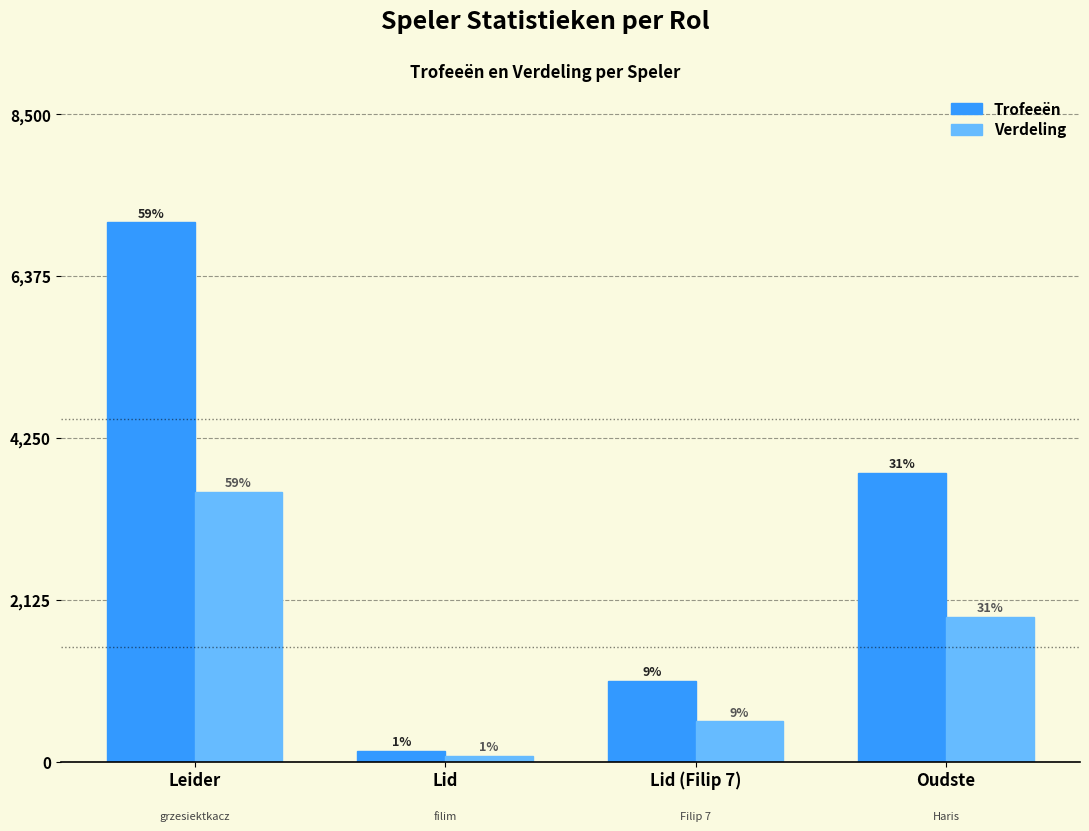

What position from the right is Leider?

4